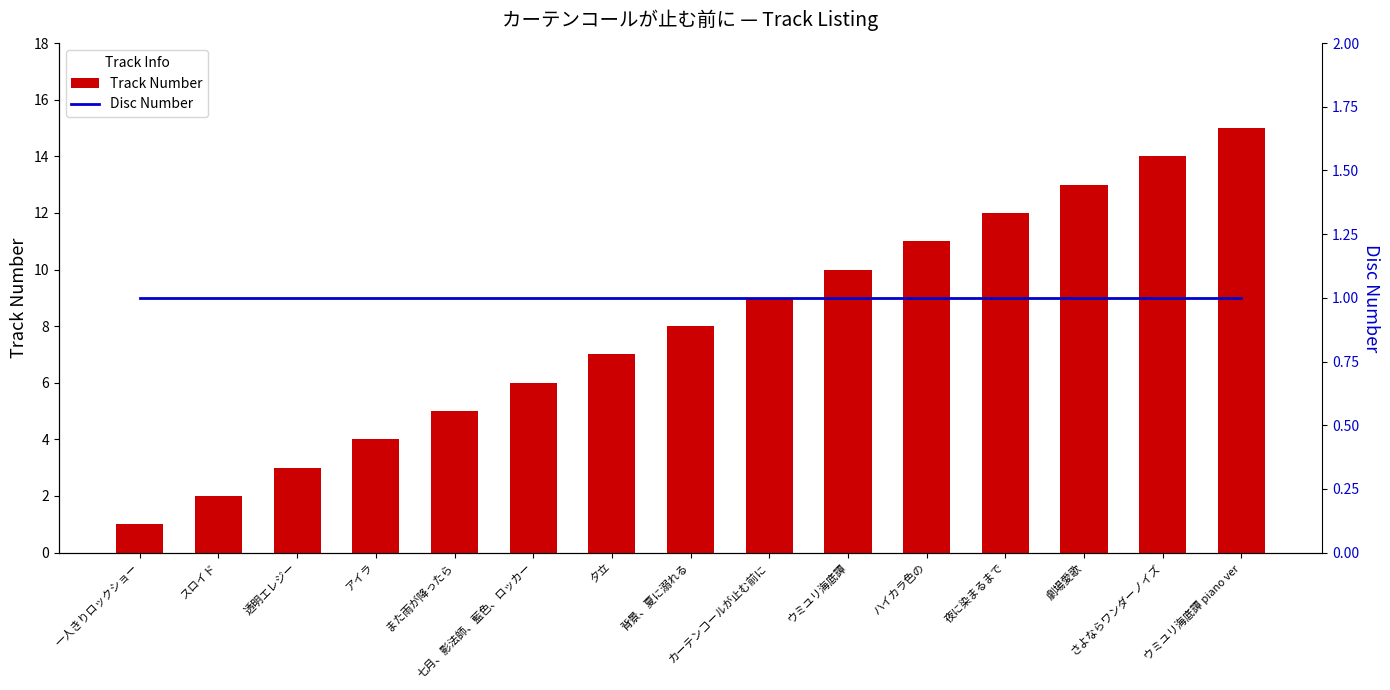

Which category has the lowest value in the Disc Number series?

一人きりロックショー